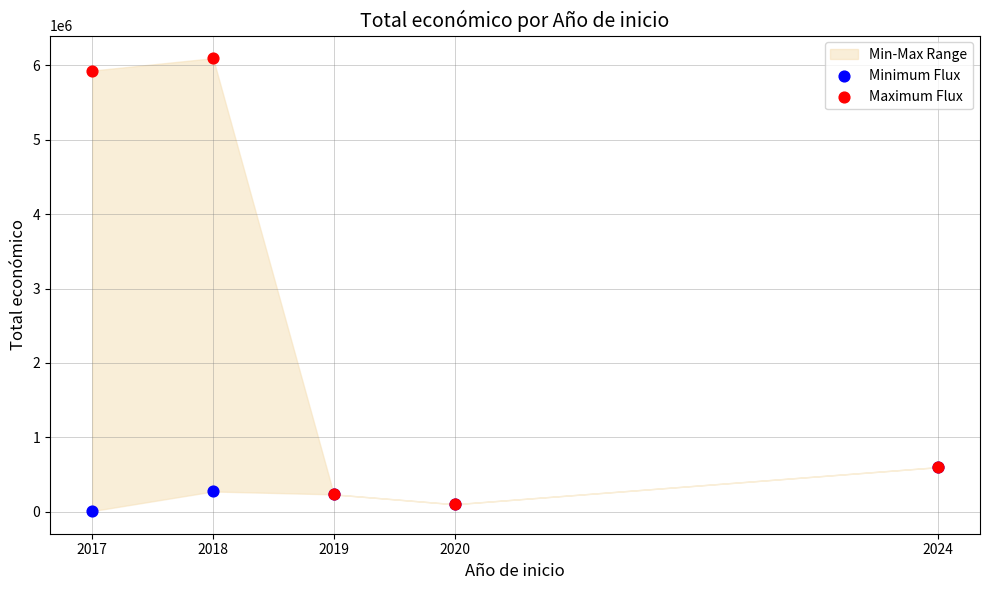

Which series reaches the maximum Y coordinate?

Maximum Flux